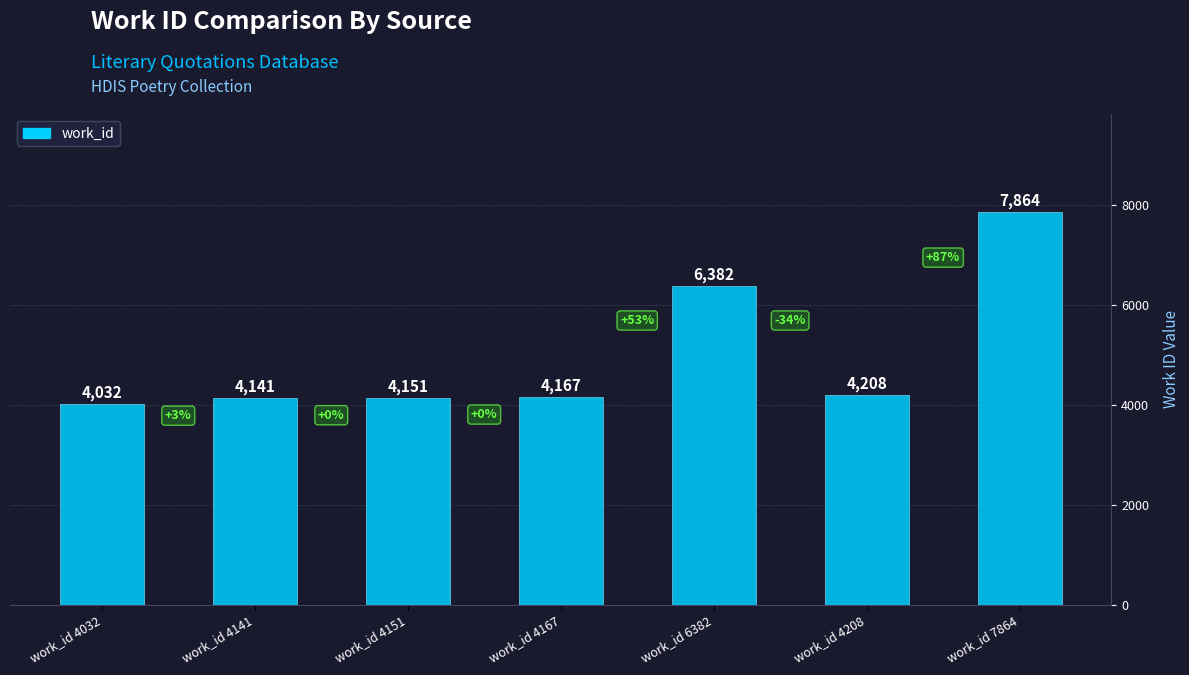

The chart shows a value of 3565 at work_id 7864. True or false?

False